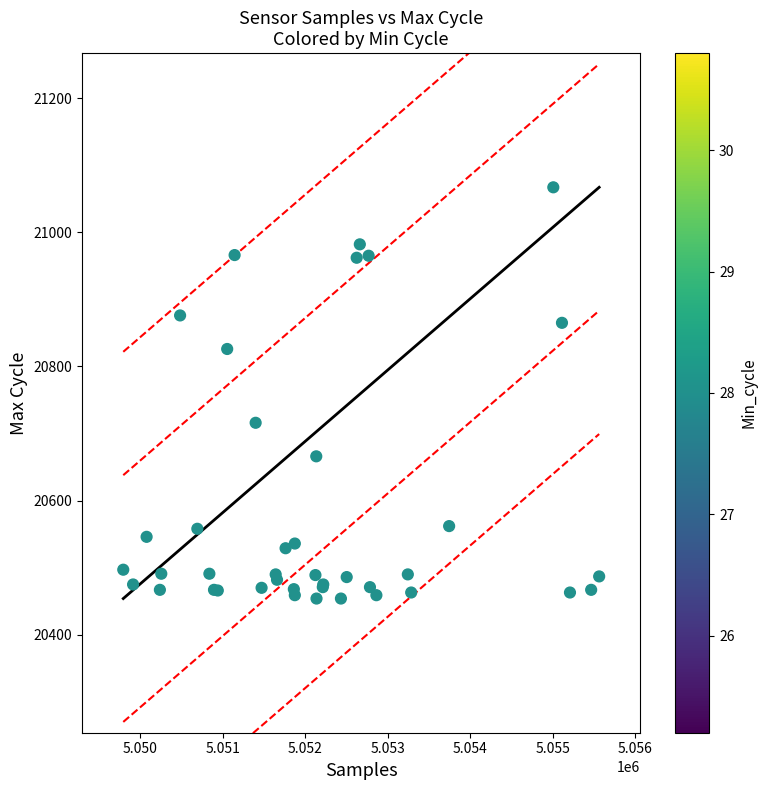

What Y value in the scatter plot is closest to 20760?

20716